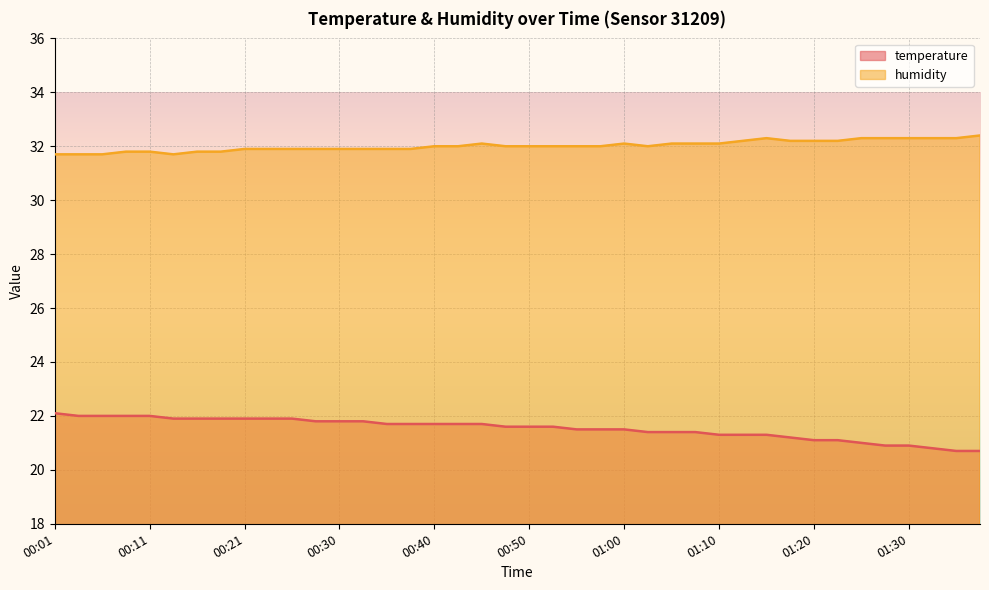

What is the minimum value for humidity?

31.7